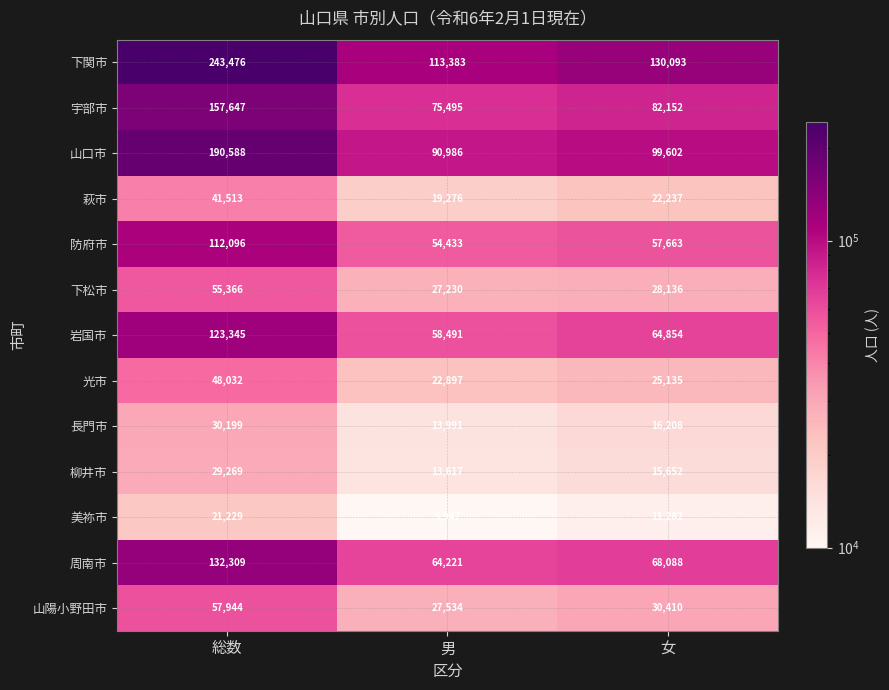

Is the value of 岩国市 at 総数 greater than the value of 防府市 at 男?

Yes